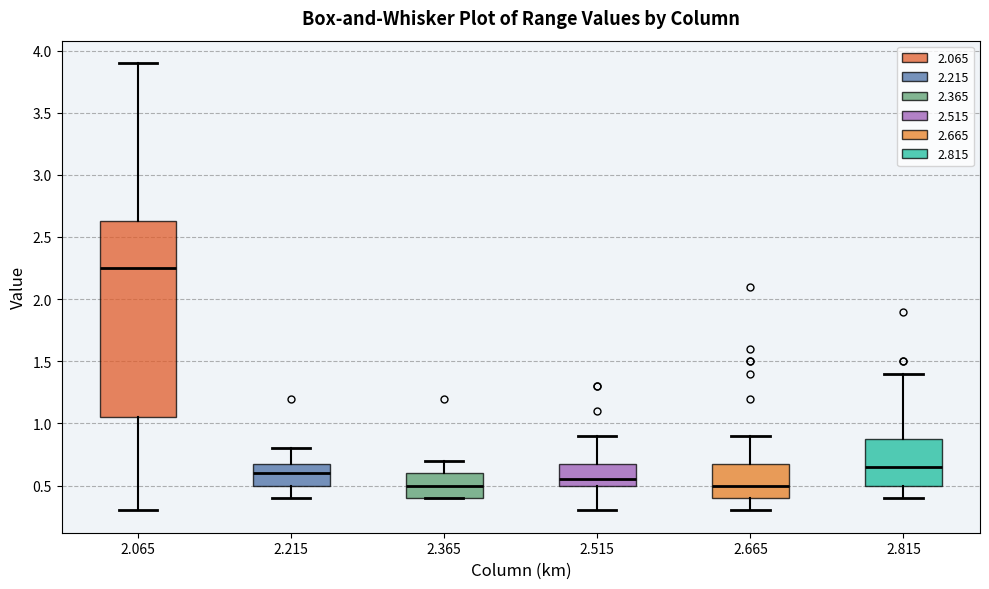

Which box has the highest median line?

2.065